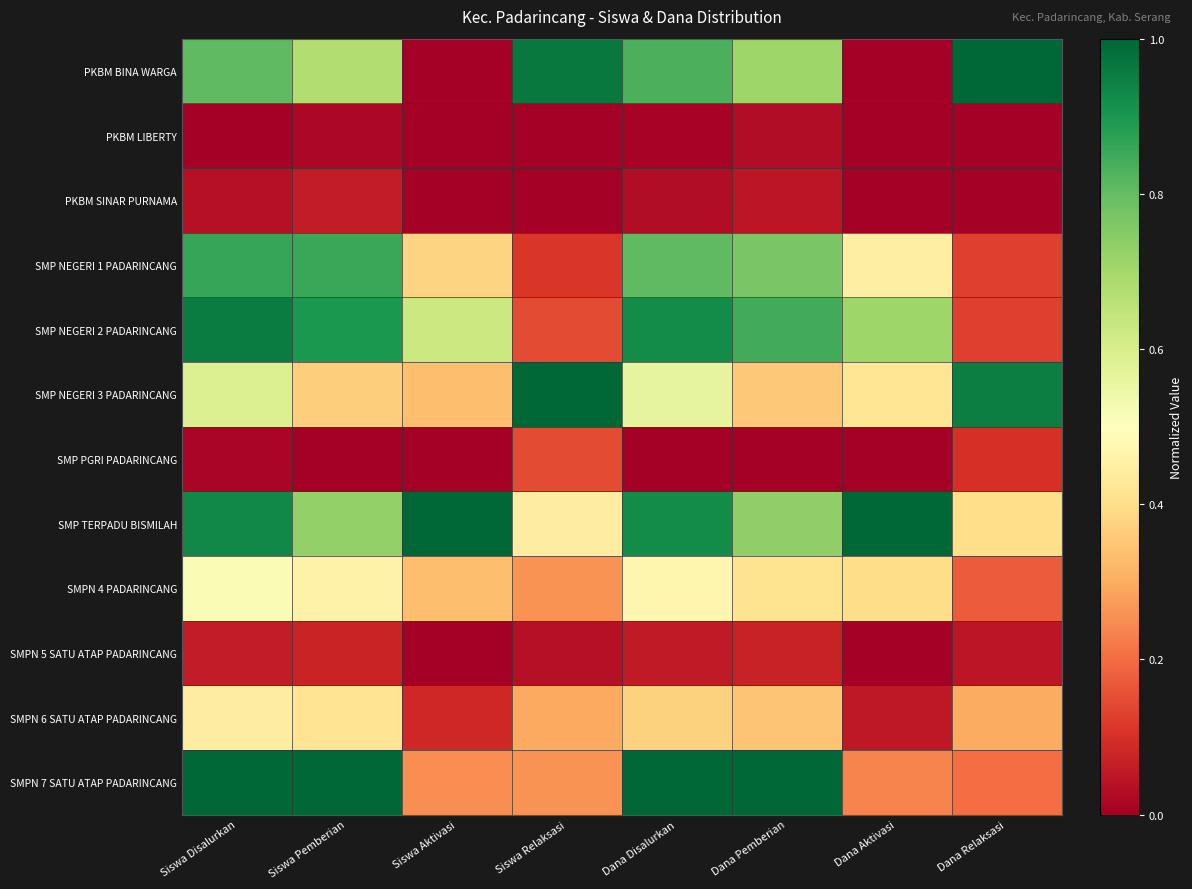

Which series changed the most between Dana Pemberian and Dana Aktivasi?

SMPN 7 SATU ATAP PADARINCANG